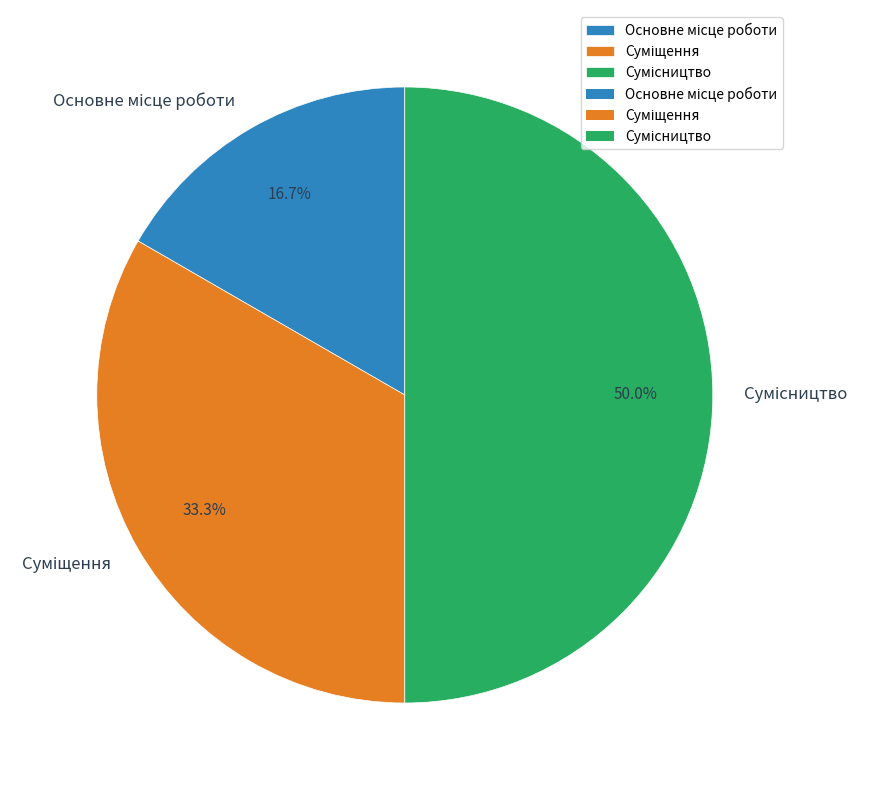

True or false: Сумісництво accounts for 55% of the total.

False